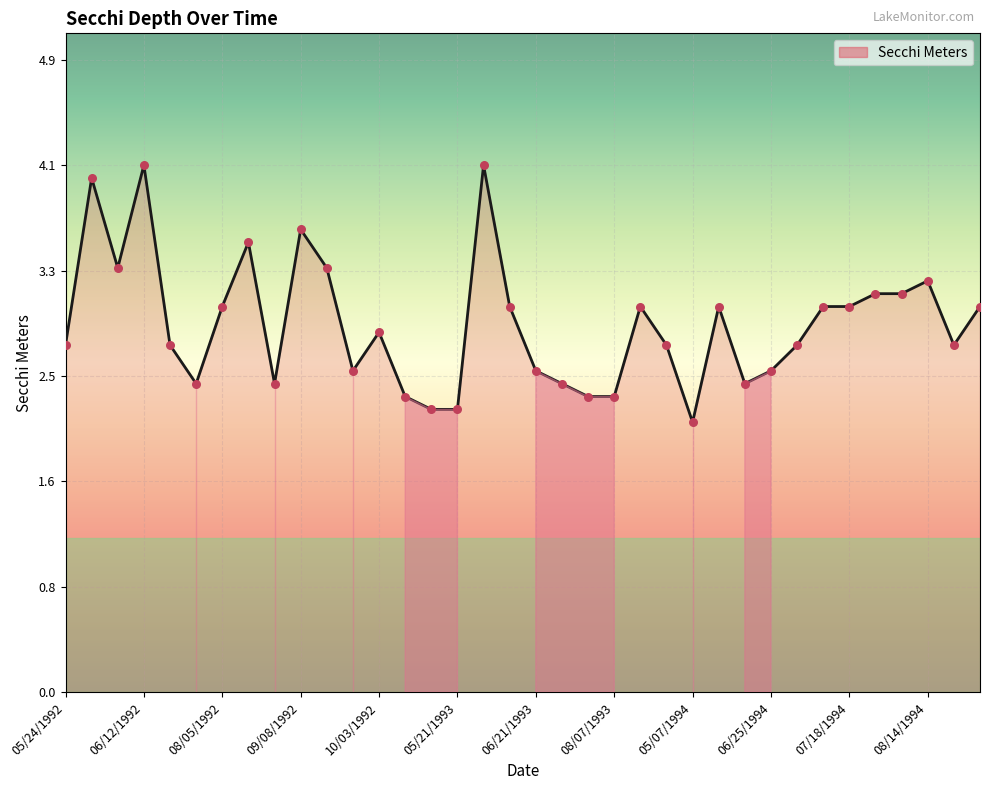

What is the smallest value displayed?

2.1